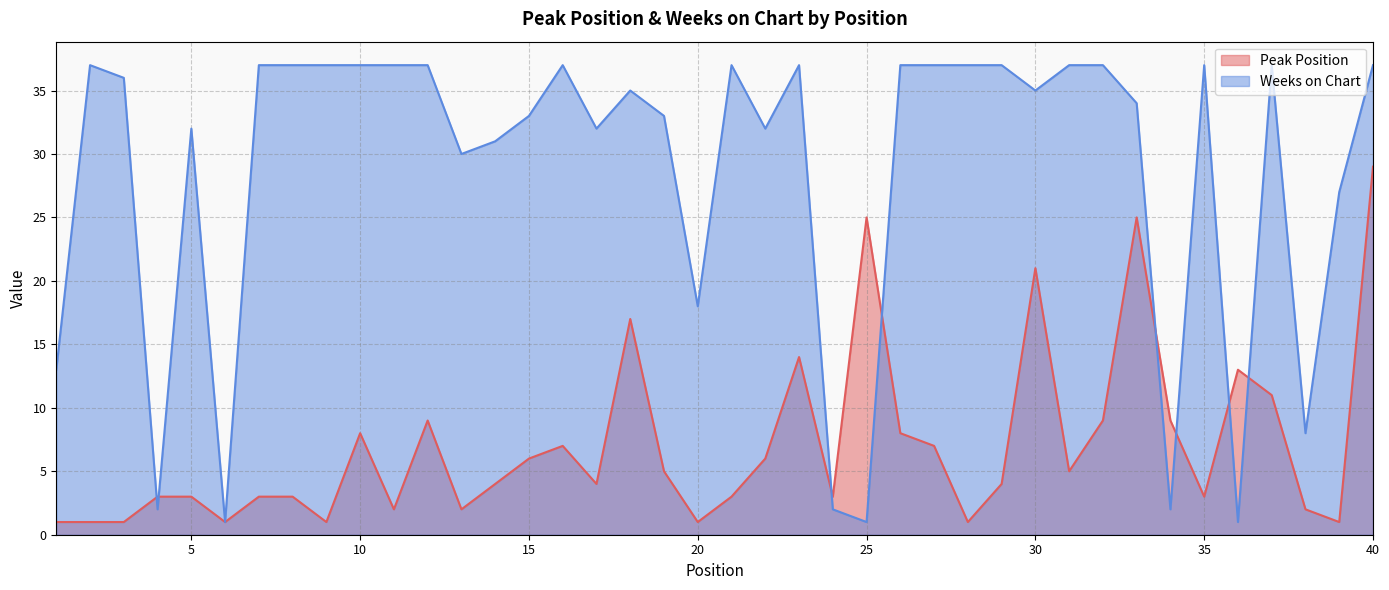

True or false: Weeks on Chart has a value of 37 at 23.

True